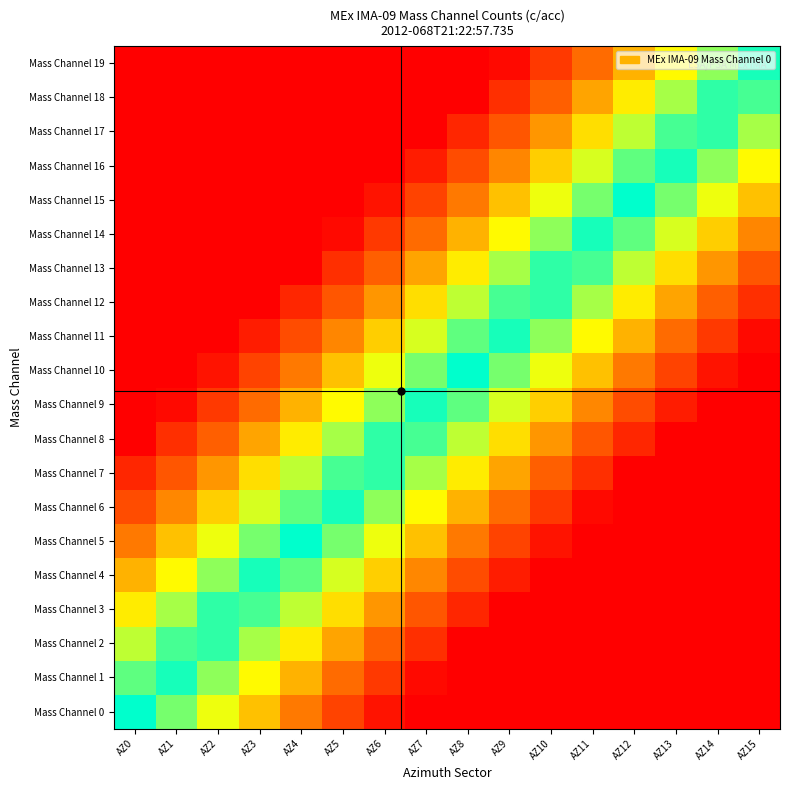

Reading left to right, what are all the values shown in this chart?

Mass Channel 0: AZ0=1.0	AZ1=0.8	AZ2=0.7	AZ3=0.5	AZ4=0.4	AZ5=0.2	AZ6=0.1	AZ7=0.0	AZ8=0.0	AZ9=0.0	AZ10=0.0	AZ11=0.0	AZ12=0.0	AZ13=0.0	AZ14=0.0	AZ15=0.0
Mass Channel 1: AZ0=0.9	AZ1=1.0	AZ2=0.8	AZ3=0.7	AZ4=0.5	AZ5=0.3	AZ6=0.2	AZ7=0.0	AZ8=0.0	AZ9=0.0	AZ10=0.0	AZ11=0.0	AZ12=0.0	AZ13=0.0	AZ14=0.0	AZ15=0.0
Mass Channel 2: AZ0=0.8	AZ1=0.9	AZ2=0.9	AZ3=0.8	AZ4=0.6	AZ5=0.5	AZ6=0.3	AZ7=0.2	AZ8=0.0	AZ9=0.0	AZ10=0.0	AZ11=0.0	AZ12=0.0	AZ13=0.0	AZ14=0.0	AZ15=0.0
Mass Channel 3: AZ0=0.6	AZ1=0.8	AZ2=0.9	AZ3=0.9	AZ4=0.8	AZ5=0.6	AZ6=0.4	AZ7=0.3	AZ8=0.1	AZ9=0.0	AZ10=0.0	AZ11=0.0	AZ12=0.0	AZ13=0.0	AZ14=0.0	AZ15=0.0
Mass Channel 4: AZ0=0.5	AZ1=0.7	AZ2=0.8	AZ3=1.0	AZ4=0.9	AZ5=0.7	AZ6=0.6	AZ7=0.4	AZ8=0.3	AZ9=0.1	AZ10=0.0	AZ11=0.0	AZ12=0.0	AZ13=0.0	AZ14=0.0	AZ15=0.0
Mass Channel 5: AZ0=0.4	AZ1=0.5	AZ2=0.7	AZ3=0.8	AZ4=1.0	AZ5=0.8	AZ6=0.7	AZ7=0.5	AZ8=0.4	AZ9=0.2	AZ10=0.1	AZ11=0.0	AZ12=0.0	AZ13=0.0	AZ14=0.0	AZ15=0.0
Mass Channel 6: AZ0=0.3	AZ1=0.4	AZ2=0.6	AZ3=0.7	AZ4=0.9	AZ5=1.0	AZ6=0.8	AZ7=0.7	AZ8=0.5	AZ9=0.3	AZ10=0.2	AZ11=0.0	AZ12=0.0	AZ13=0.0	AZ14=0.0	AZ15=0.0
Mass Channel 7: AZ0=0.1	AZ1=0.3	AZ2=0.4	AZ3=0.6	AZ4=0.8	AZ5=0.9	AZ6=0.9	AZ7=0.8	AZ8=0.6	AZ9=0.5	AZ10=0.3	AZ11=0.2	AZ12=0.0	AZ13=0.0	AZ14=0.0	AZ15=0.0
Mass Channel 8: AZ0=0.0	AZ1=0.2	AZ2=0.3	AZ3=0.5	AZ4=0.6	AZ5=0.8	AZ6=0.9	AZ7=0.9	AZ8=0.8	AZ9=0.6	AZ10=0.4	AZ11=0.3	AZ12=0.1	AZ13=0.0	AZ14=0.0	AZ15=0.0
Mass Channel 9: AZ0=0.0	AZ1=0.0	AZ2=0.2	AZ3=0.3	AZ4=0.5	AZ5=0.7	AZ6=0.8	AZ7=1.0	AZ8=0.9	AZ9=0.7	AZ10=0.6	AZ11=0.4	AZ12=0.3	AZ13=0.1	AZ14=0.0	AZ15=0.0
Mass Channel 10: AZ0=0.0	AZ1=0.0	AZ2=0.1	AZ3=0.2	AZ4=0.4	AZ5=0.5	AZ6=0.7	AZ7=0.8	AZ8=1.0	AZ9=0.8	AZ10=0.7	AZ11=0.5	AZ12=0.4	AZ13=0.2	AZ14=0.1	AZ15=0.0
Mass Channel 11: AZ0=0.0	AZ1=0.0	AZ2=0.0	AZ3=0.1	AZ4=0.2	AZ5=0.4	AZ6=0.6	AZ7=0.7	AZ8=0.9	AZ9=1.0	AZ10=0.8	AZ11=0.7	AZ12=0.5	AZ13=0.3	AZ14=0.2	AZ15=0.0
Mass Channel 12: AZ0=0.0	AZ1=0.0	AZ2=0.0	AZ3=0.0	AZ4=0.1	AZ5=0.3	AZ6=0.4	AZ7=0.6	AZ8=0.8	AZ9=0.9	AZ10=0.9	AZ11=0.8	AZ12=0.6	AZ13=0.5	AZ14=0.3	AZ15=0.2
Mass Channel 13: AZ0=0.0	AZ1=0.0	AZ2=0.0	AZ3=0.0	AZ4=0.0	AZ5=0.2	AZ6=0.3	AZ7=0.5	AZ8=0.6	AZ9=0.8	AZ10=0.9	AZ11=0.9	AZ12=0.8	AZ13=0.6	AZ14=0.4	AZ15=0.3
Mass Channel 14: AZ0=0.0	AZ1=0.0	AZ2=0.0	AZ3=0.0	AZ4=0.0	AZ5=0.0	AZ6=0.2	AZ7=0.3	AZ8=0.5	AZ9=0.7	AZ10=0.8	AZ11=1.0	AZ12=0.9	AZ13=0.7	AZ14=0.6	AZ15=0.4
Mass Channel 15: AZ0=0.0	AZ1=0.0	AZ2=0.0	AZ3=0.0	AZ4=0.0	AZ5=0.0	AZ6=0.1	AZ7=0.2	AZ8=0.4	AZ9=0.5	AZ10=0.7	AZ11=0.8	AZ12=1.0	AZ13=0.8	AZ14=0.7	AZ15=0.5
Mass Channel 16: AZ0=0.0	AZ1=0.0	AZ2=0.0	AZ3=0.0	AZ4=0.0	AZ5=0.0	AZ6=0.0	AZ7=0.1	AZ8=0.2	AZ9=0.4	AZ10=0.6	AZ11=0.7	AZ12=0.9	AZ13=1.0	AZ14=0.8	AZ15=0.7
Mass Channel 17: AZ0=0.0	AZ1=0.0	AZ2=0.0	AZ3=0.0	AZ4=0.0	AZ5=0.0	AZ6=0.0	AZ7=0.0	AZ8=0.1	AZ9=0.3	AZ10=0.4	AZ11=0.6	AZ12=0.8	AZ13=0.9	AZ14=0.9	AZ15=0.8
Mass Channel 18: AZ0=0.0	AZ1=0.0	AZ2=0.0	AZ3=0.0	AZ4=0.0	AZ5=0.0	AZ6=0.0	AZ7=0.0	AZ8=0.0	AZ9=0.2	AZ10=0.3	AZ11=0.5	AZ12=0.6	AZ13=0.8	AZ14=0.9	AZ15=0.9
Mass Channel 19: AZ0=0.0	AZ1=0.0	AZ2=0.0	AZ3=0.0	AZ4=0.0	AZ5=0.0	AZ6=0.0	AZ7=0.0	AZ8=0.0	AZ9=0.0	AZ10=0.2	AZ11=0.3	AZ12=0.5	AZ13=0.7	AZ14=0.8	AZ15=1.0